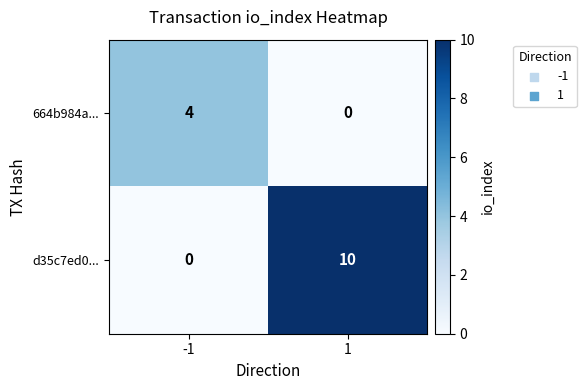

What is the difference between the 664b984a... values at 1 and -1?

4